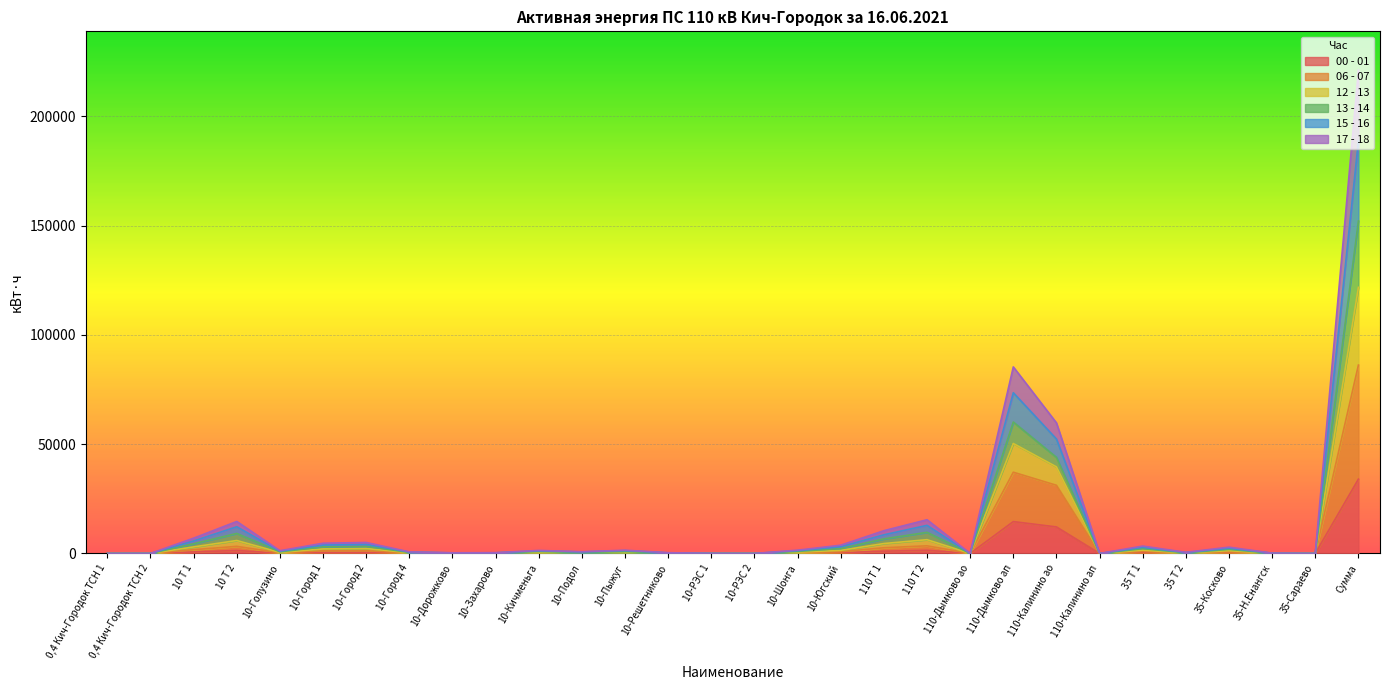

True or false: 12 - 13 has a value of 610 at 10-Голузино.

False